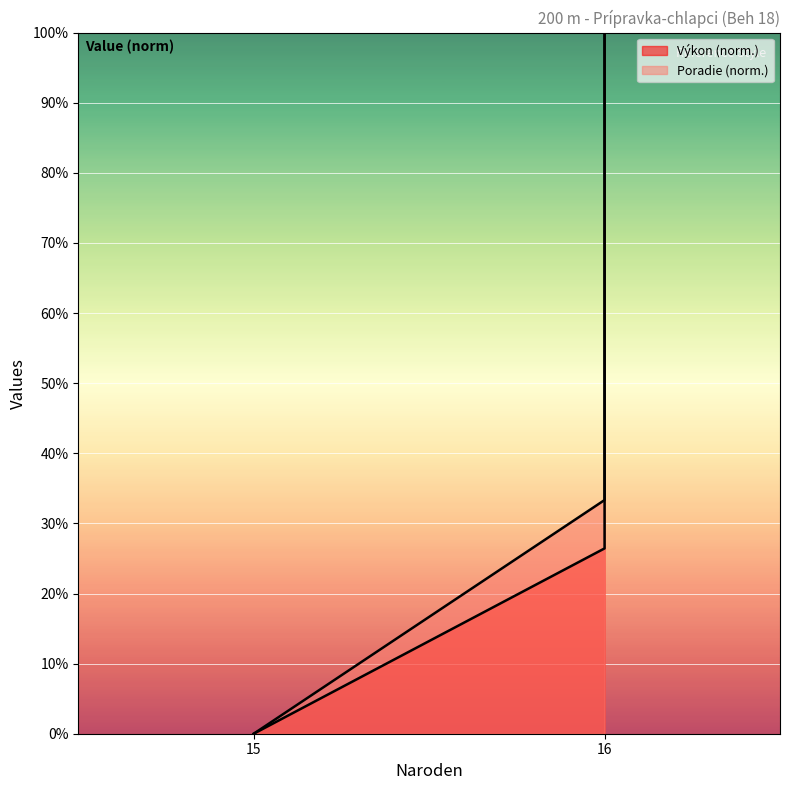

Is it true that Poradie equals 0.0 at Piecka Tomáš
(15)?

True